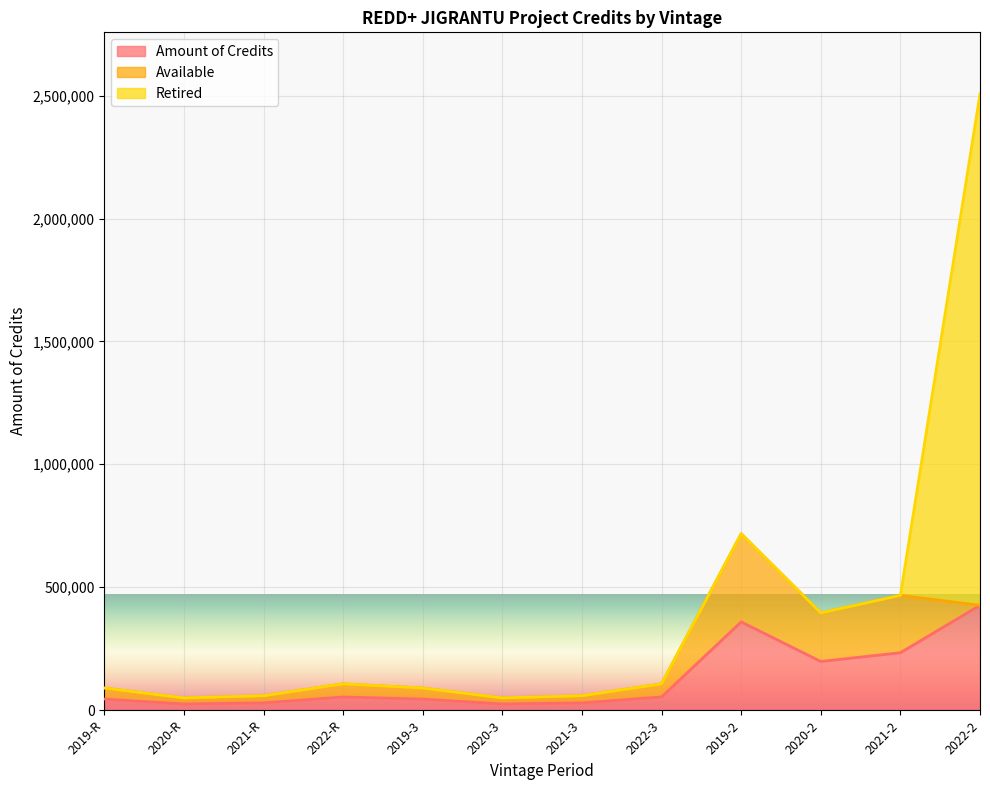

What is the highest value of the Amount of Credits series?

426229